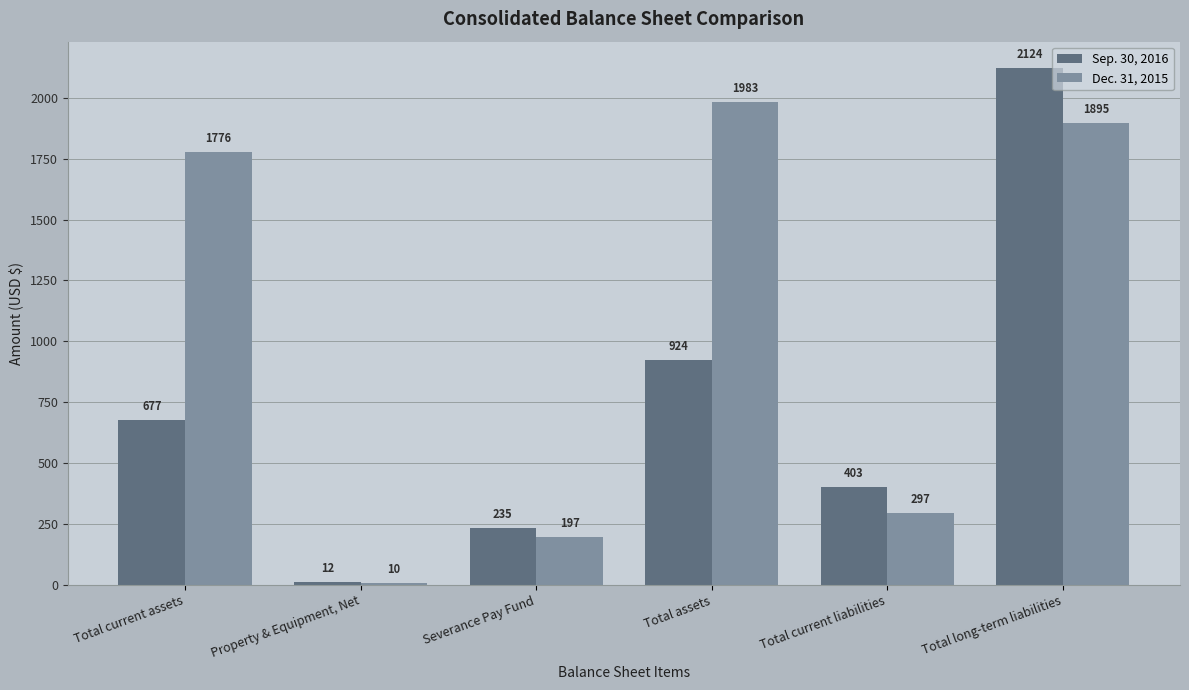

Which series has the largest total across all categories?

Dec. 31, 2015